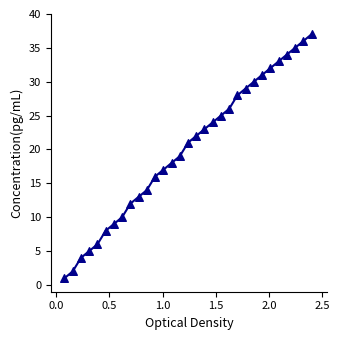

What is the range of Y values (max minus min)?

36